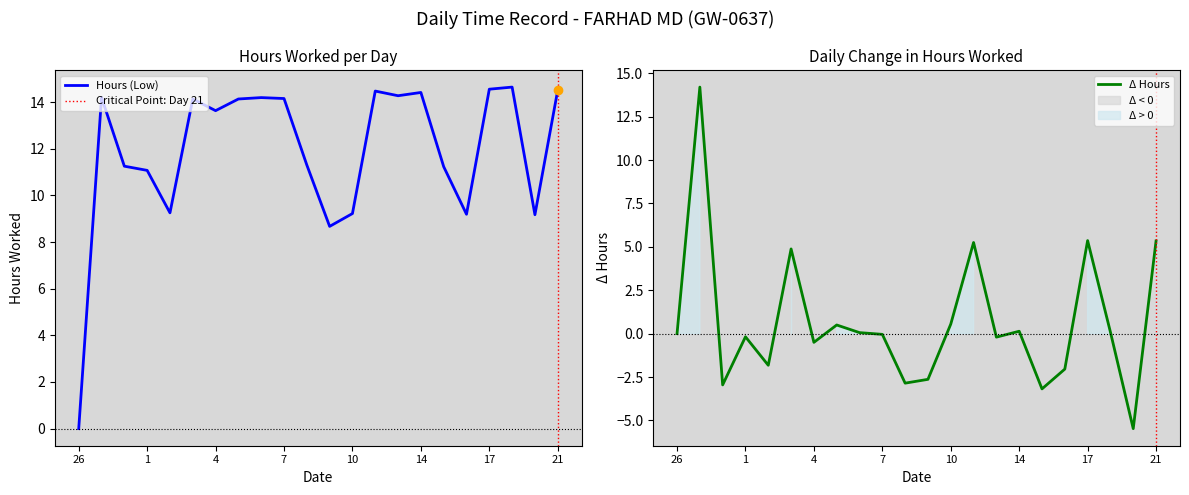

What is the ratio of the value at 19 to the value at 11?

0.6